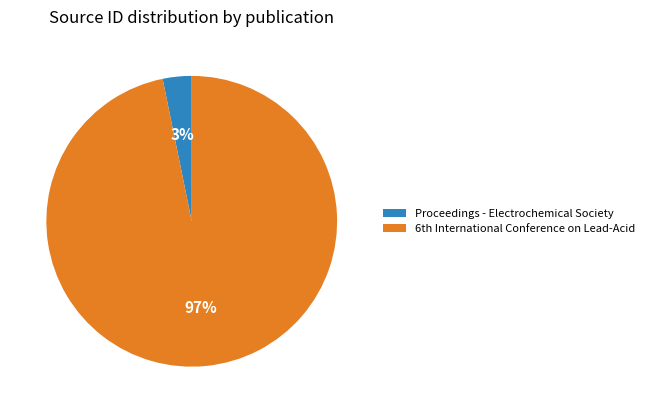

Count the number of slices in the pie.

2